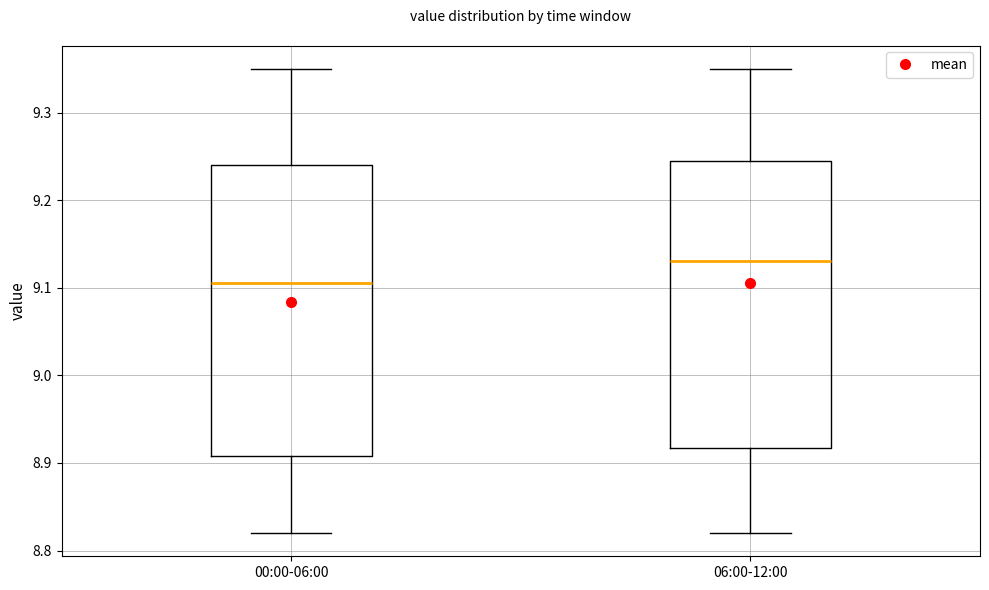

Which box's median line is the highest?

06:00-12:00